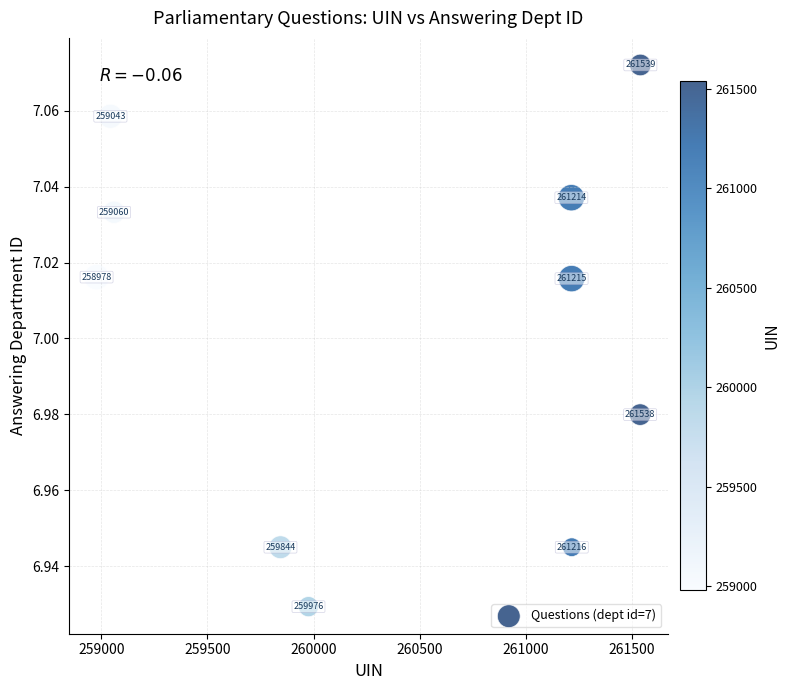

What is the range of X values (max minus min)?

2561.0